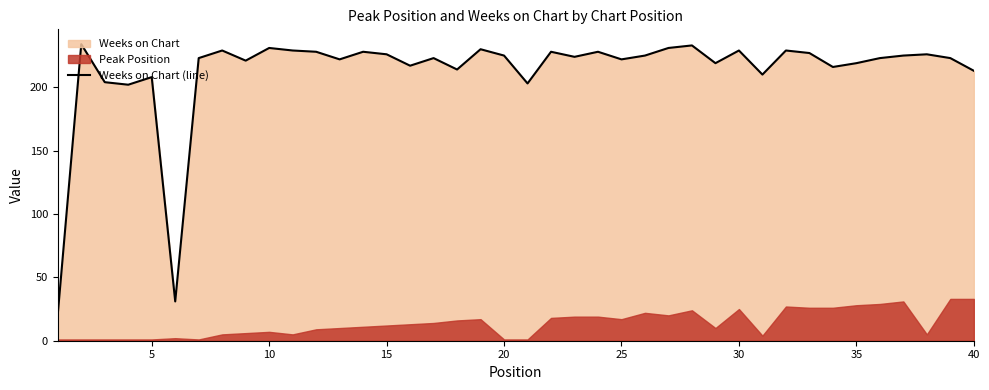

How many lines are shown in the chart?

1